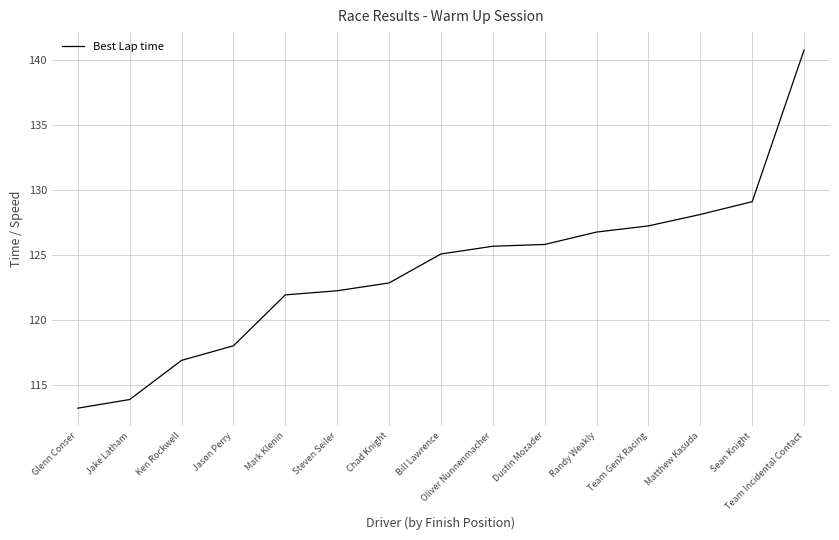

Approximately how many times larger is the value at Oliver Nunnenmacher compared to Ken Rockwell?

1.1